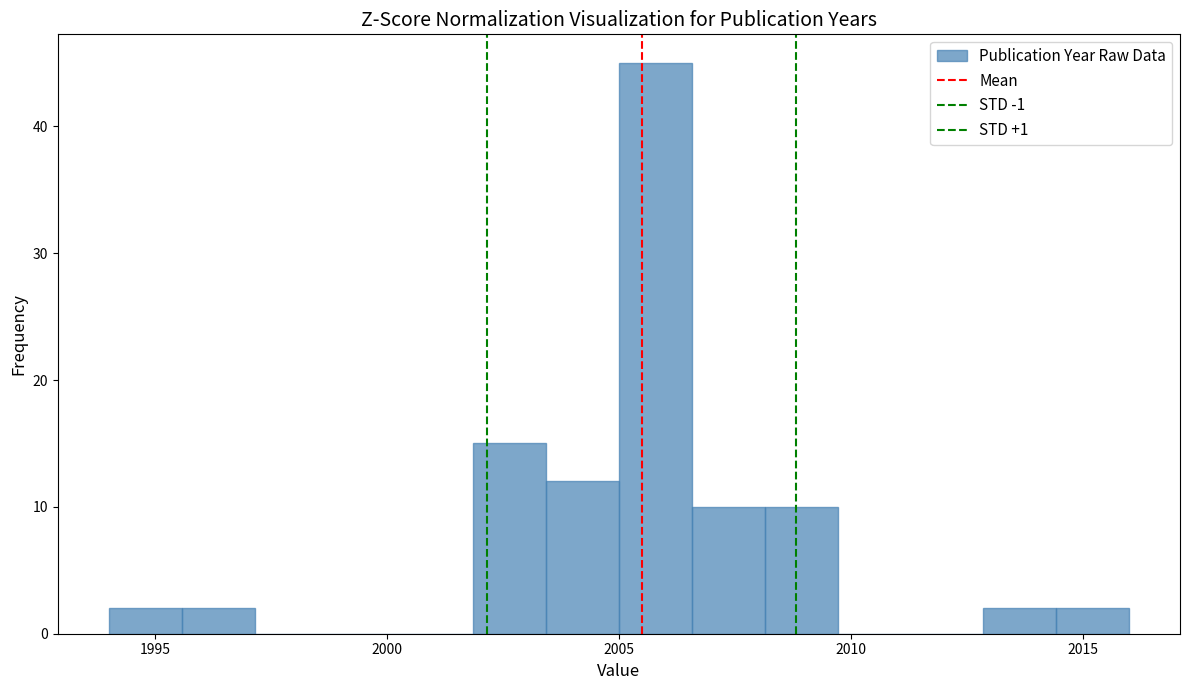

Read against the x-axis, roughly where is the centre of the tallest bar?

2006.0